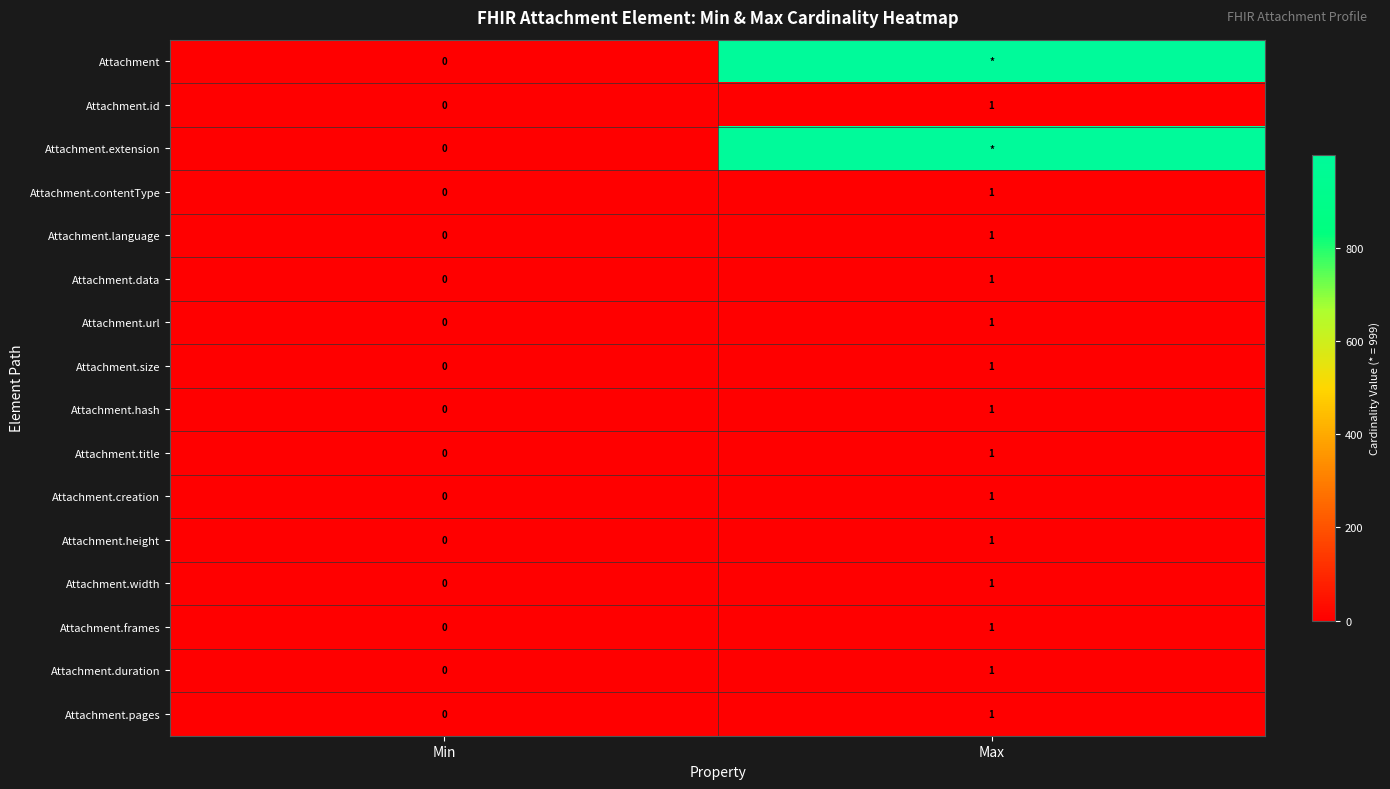

What is the spread (max minus min) of values at Max?

998